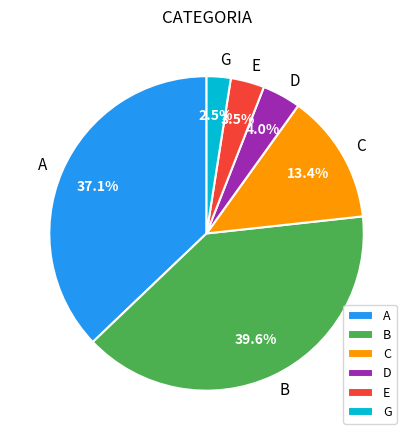

Count the number of slices in the pie.

6